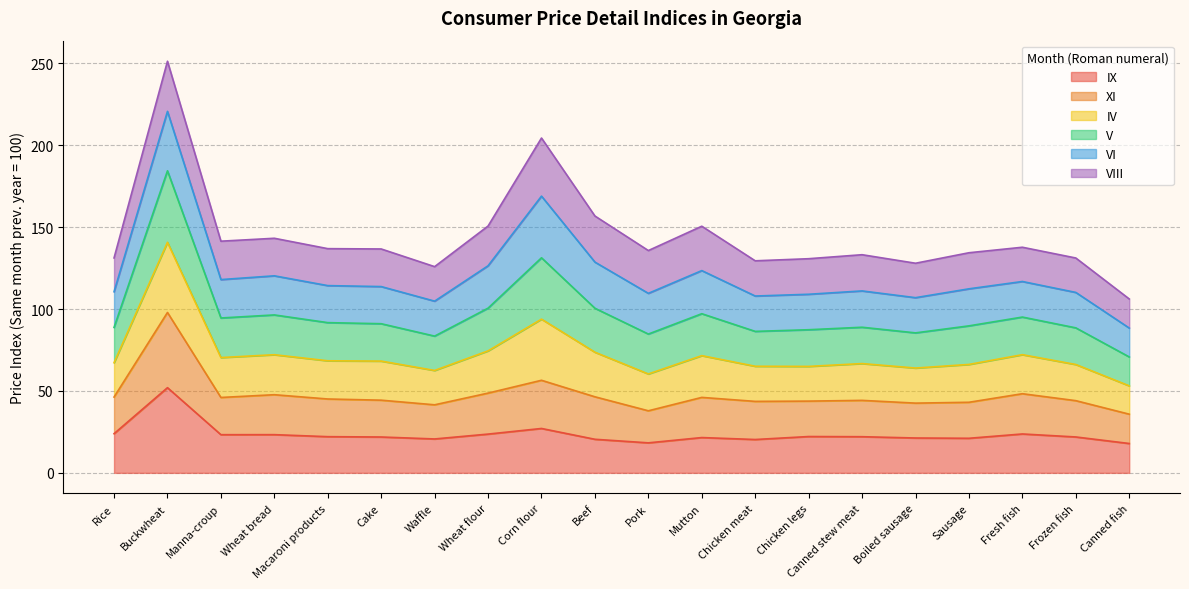

What is the total value across all series at Buckwheat?

251.3